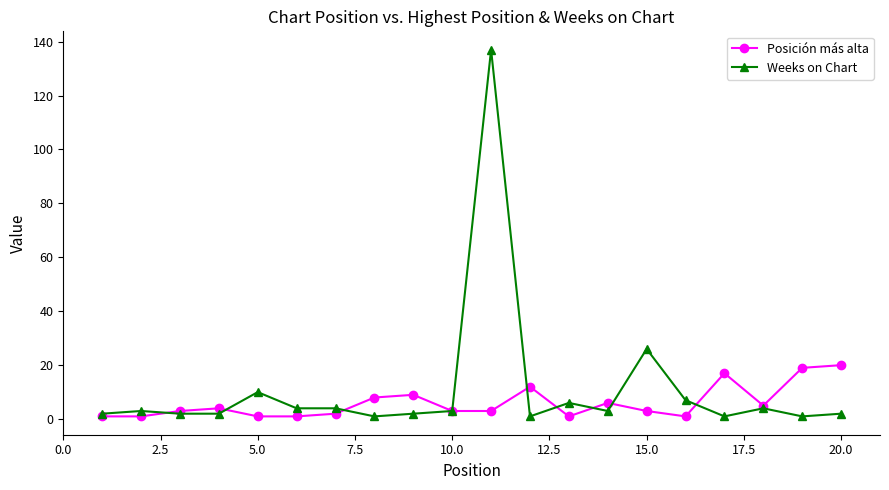

What is the smallest value displayed?

1